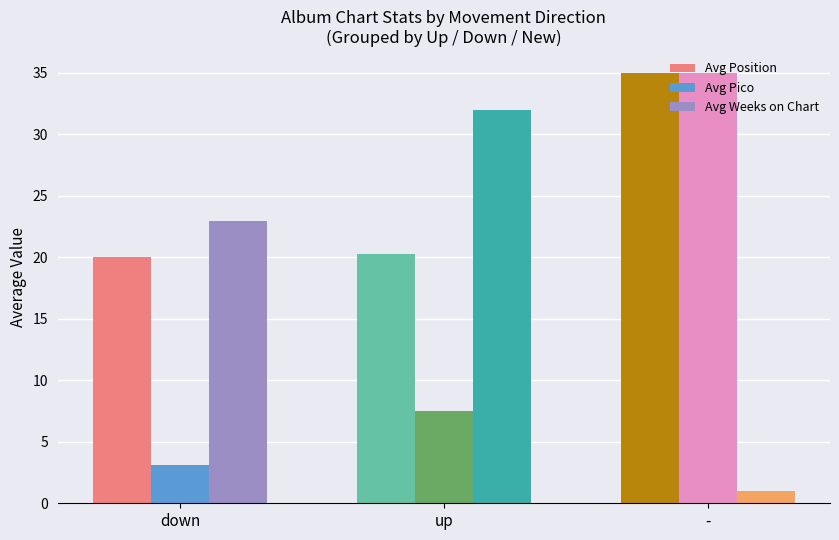

What is the difference between the maximum and minimum values in the Avg Pico series?

31.9